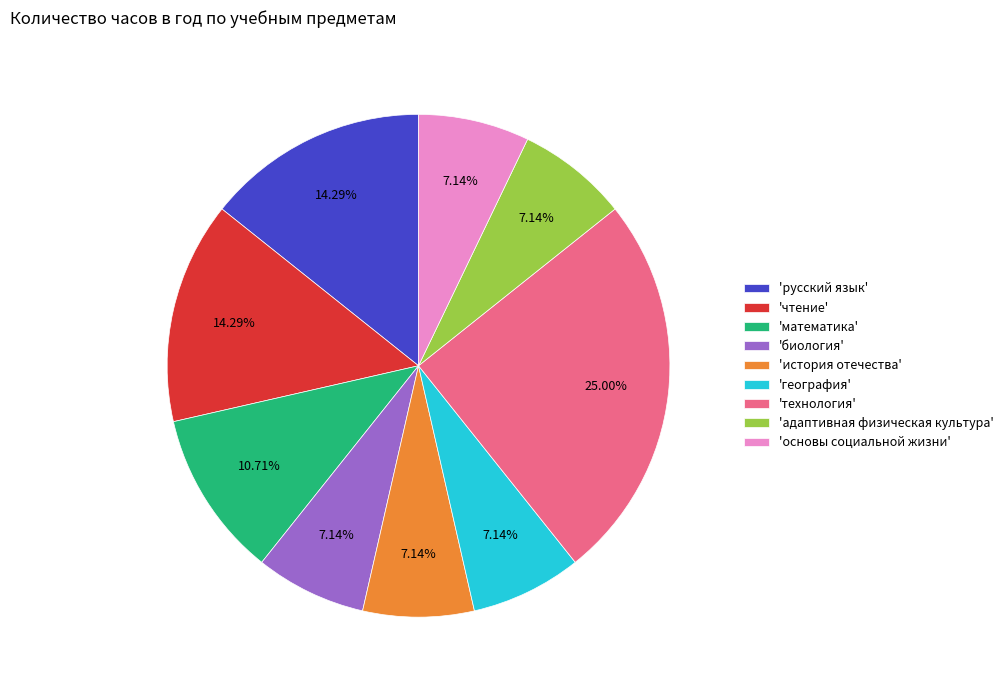

Is the sum of 'география' and 'основы социальной жизни' greater than half?

No